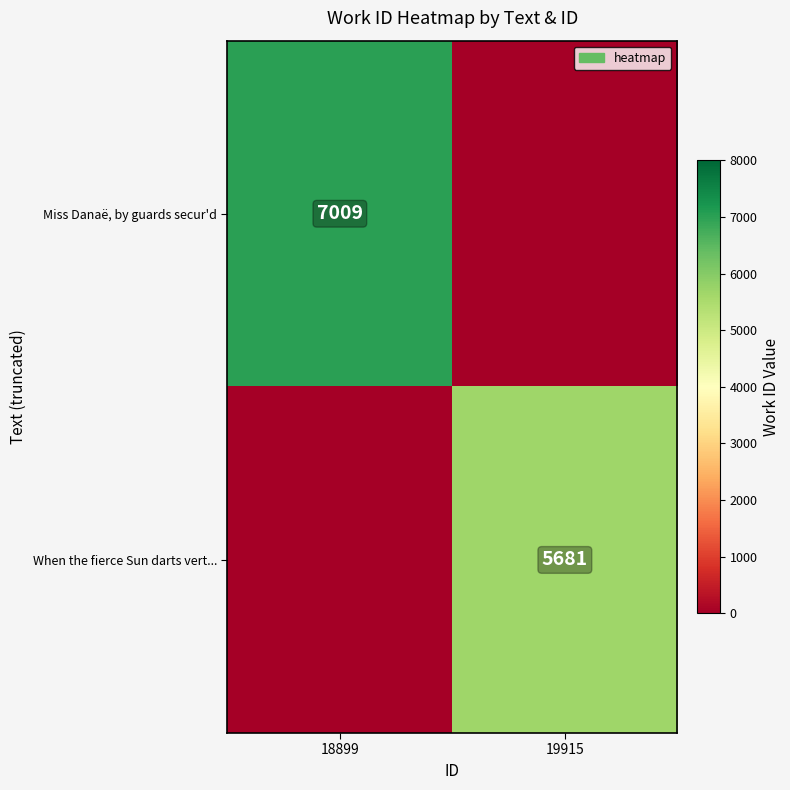

Which has a higher value, 18899 or 19915?

18899